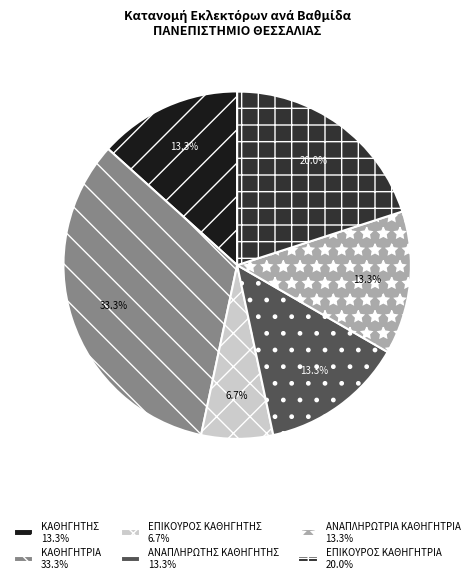

Is there any slice that represents more than half of the pie?

No